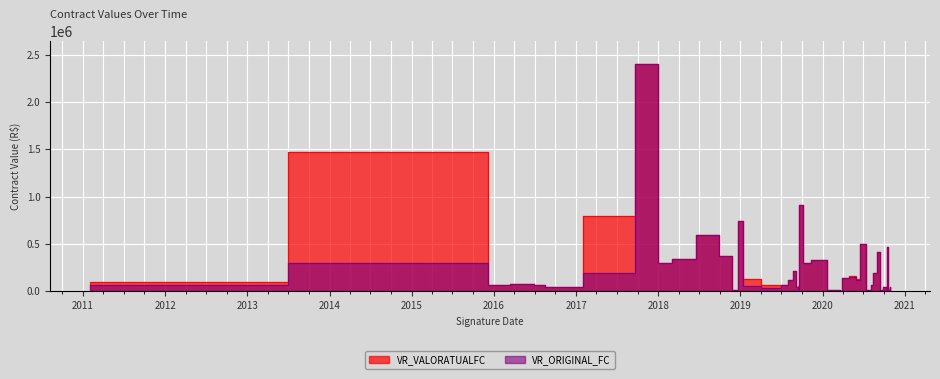

Is it true that VR_VALORATUALFC equals 19005.7 at 3?

True